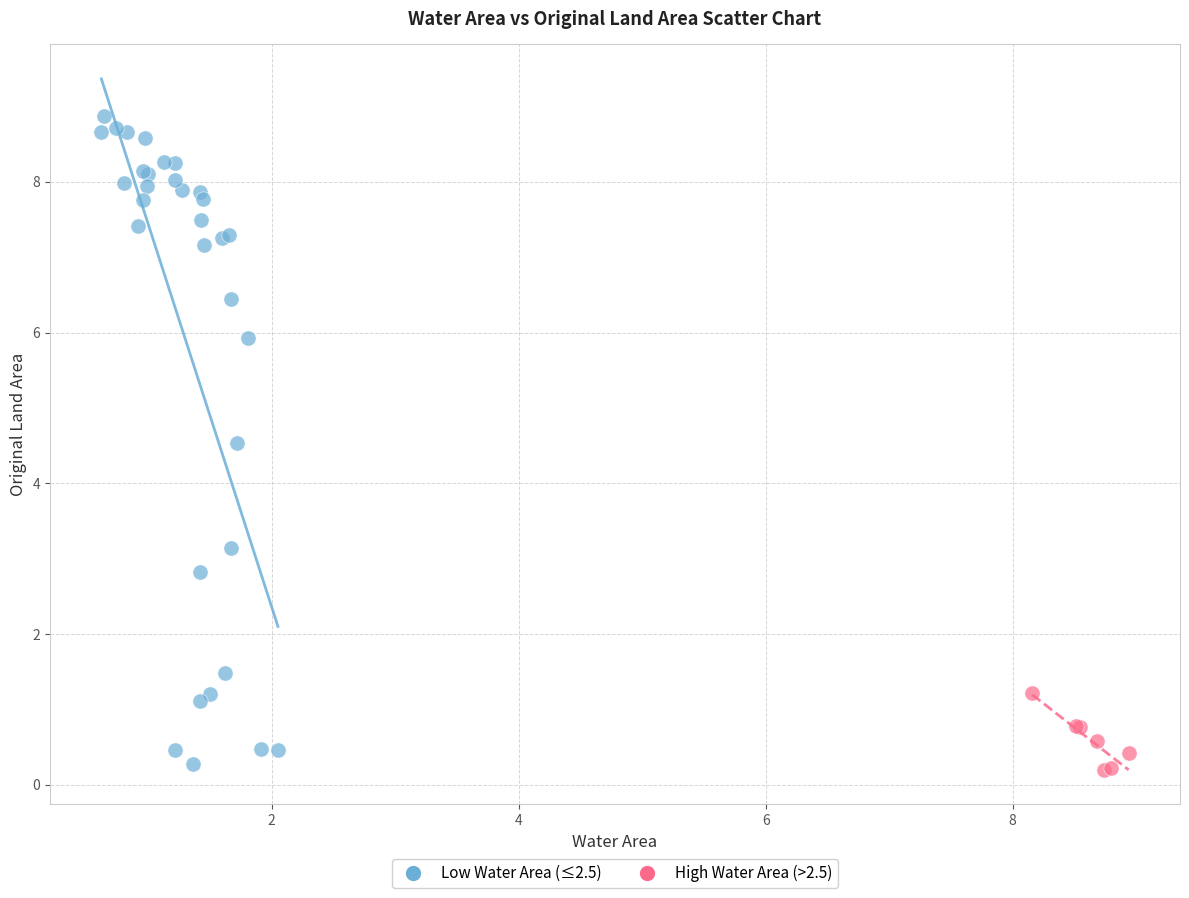

Which series has the largest Y range (max minus min)?

Low Water Area (≤2.5)